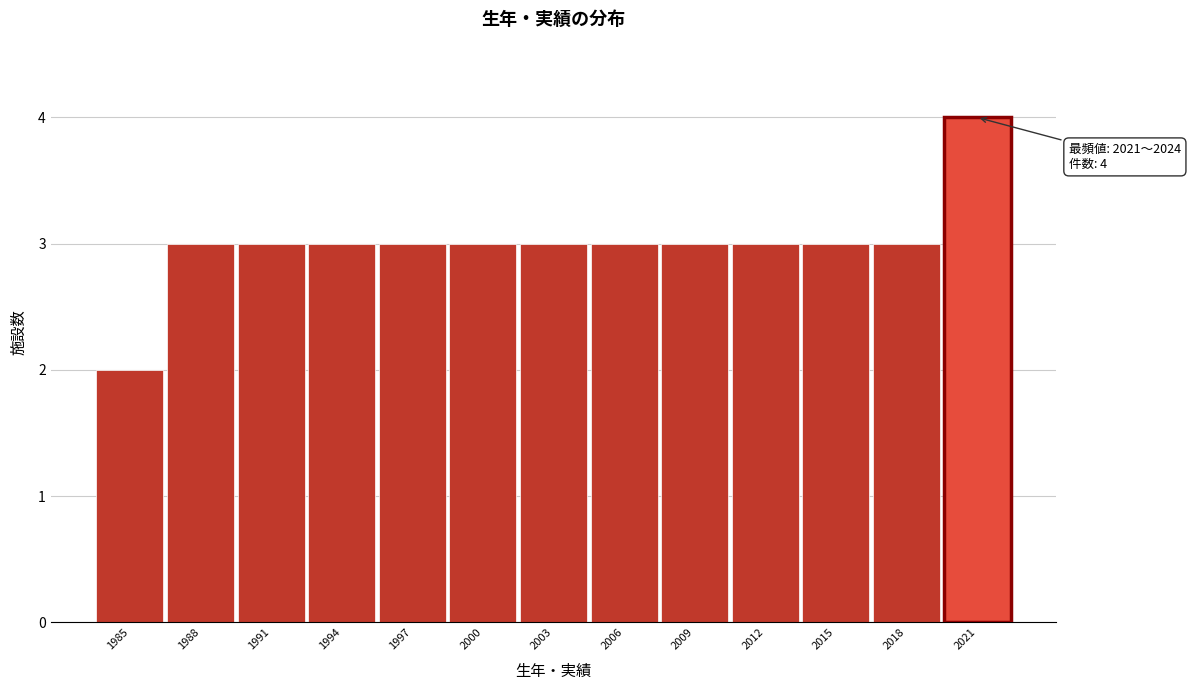

Reading left to right, transcribe all the data shown in this chart.

1985=2	1988=3	1991=3	1994=3	1997=3	2000=3	2003=3	2006=3	2009=3	2012=3	2015=3	2018=3	2021=4